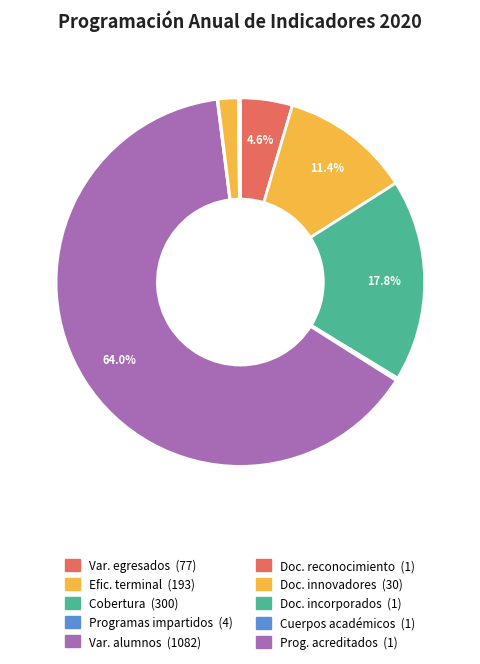

Which slice is the smallest?

Proporción de docentes con reconocimiento